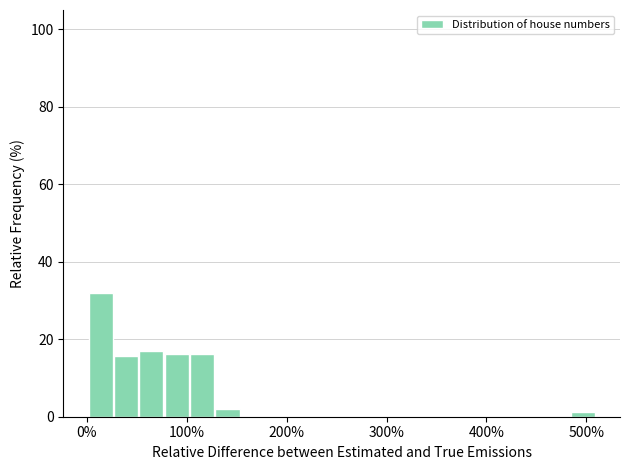

Read against the x-axis, roughly where is the centre of the tallest bar?

10